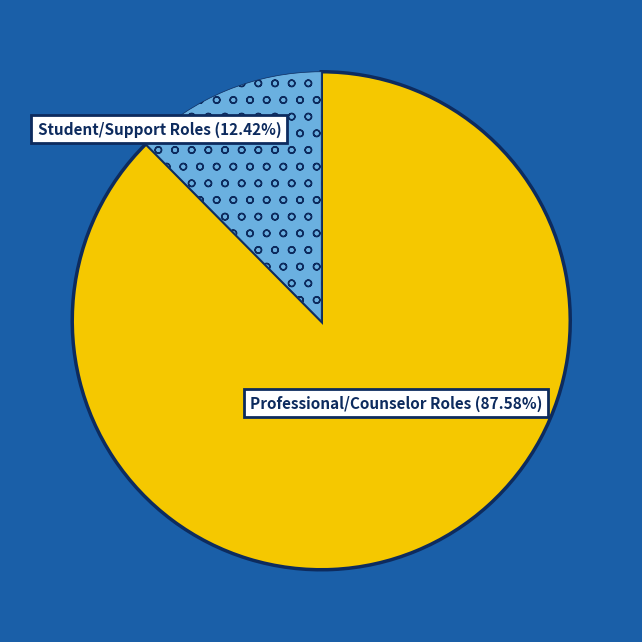

Which slice is the largest?

Professional/Counselor Roles